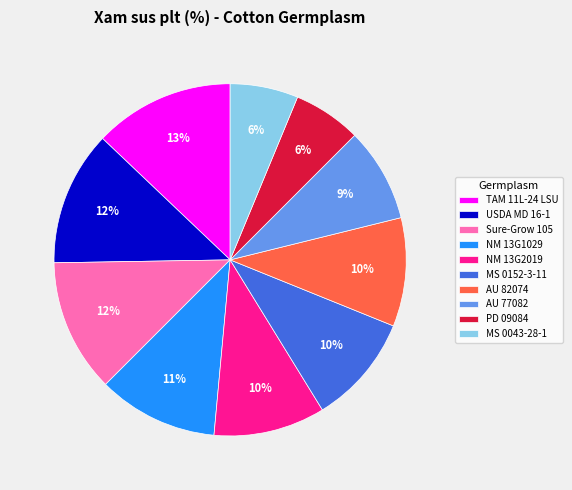

Which has a higher value, MS 0152-3-11 or AU 77082?

MS 0152-3-11